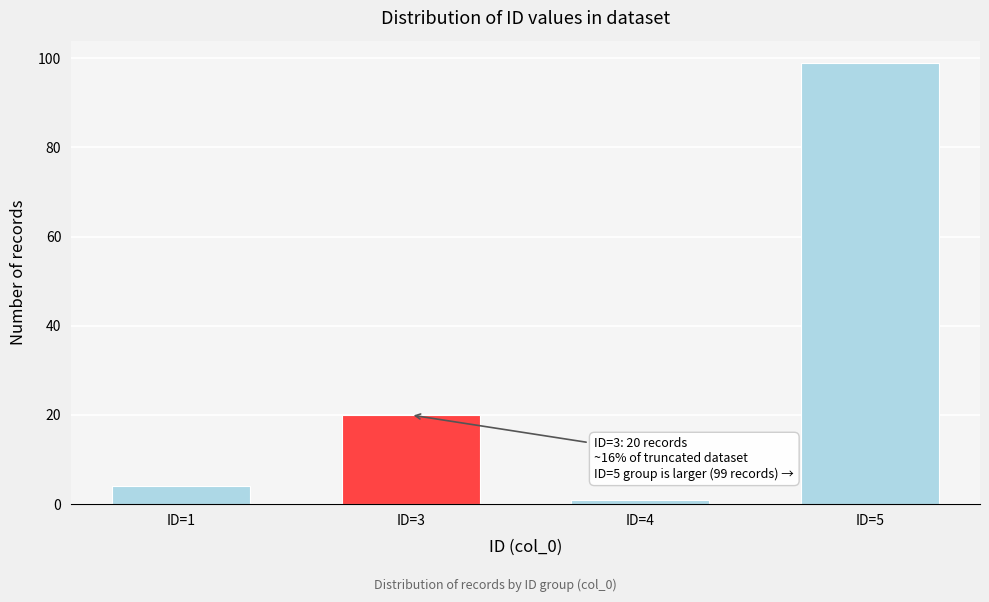

Reading left to right, transcribe all the data shown in this chart.

ID=1=4	ID=3=20	ID=4=1	ID=5=99